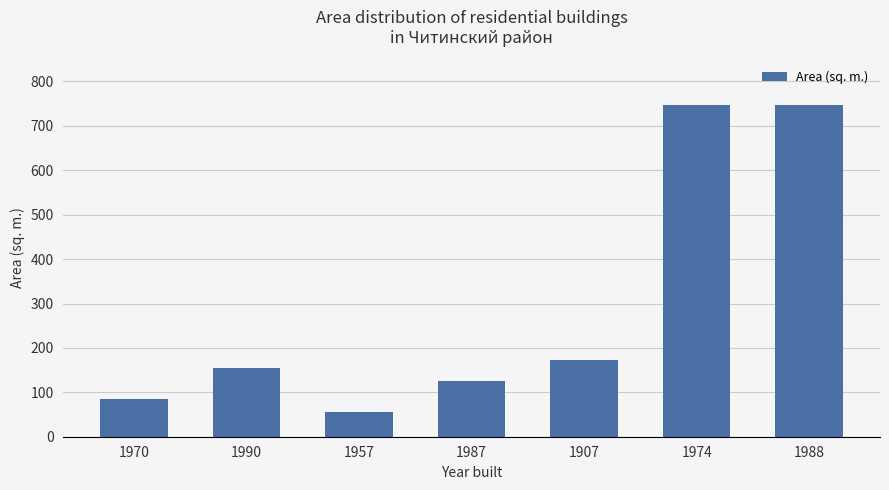

How many bars are there in total?

7